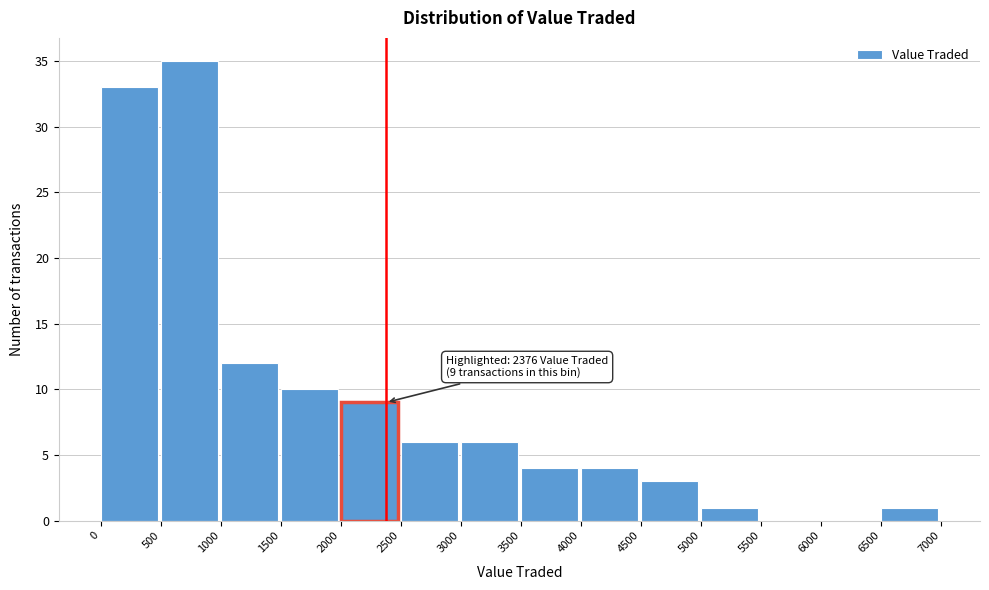

Over which range of the x-axis is the bar tallest?

500 to 1000